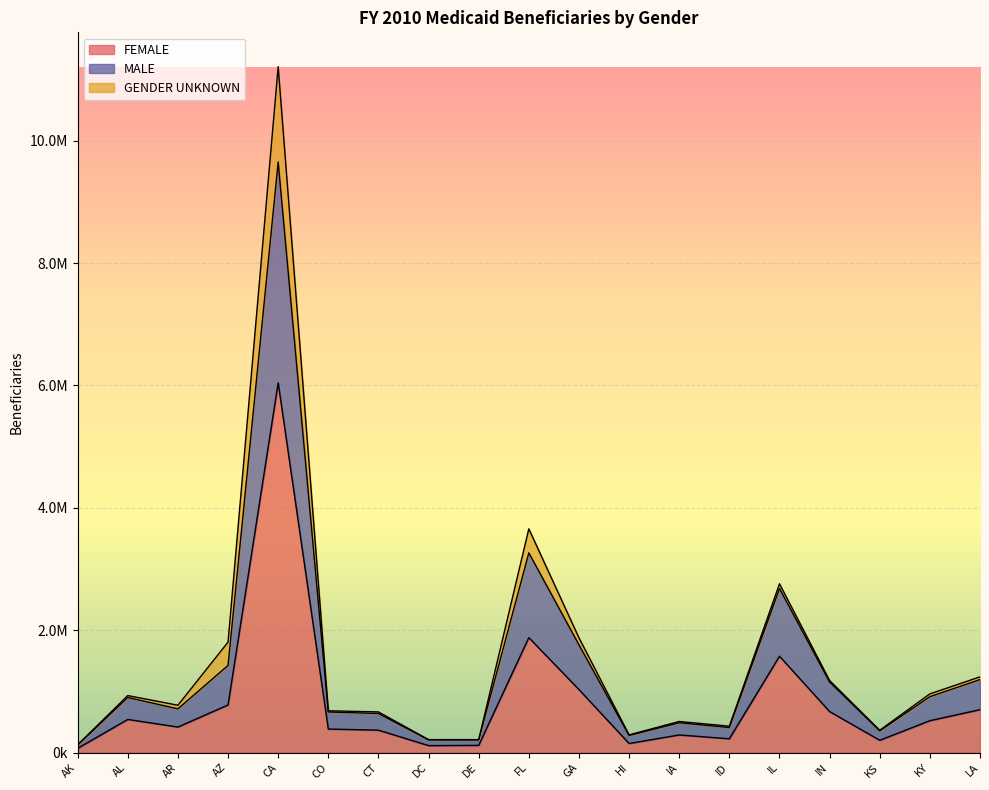

How many data points in FEMALE are less than 416411?

9